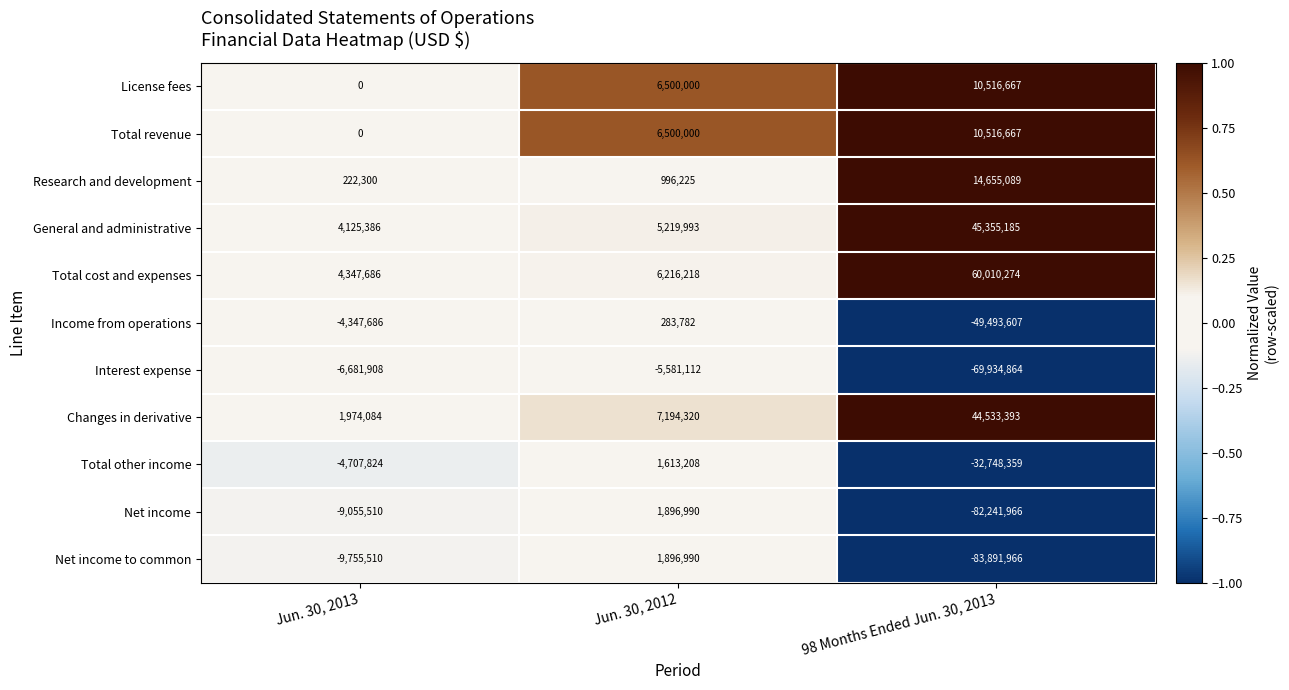

Read the Net income to common value at 98 Months Ended Jun. 30, 2013, to the nearest 50.

-83891950